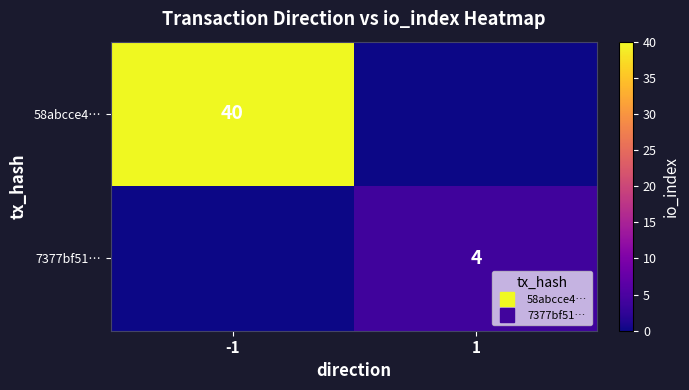

How many series are shown in this chart?

2